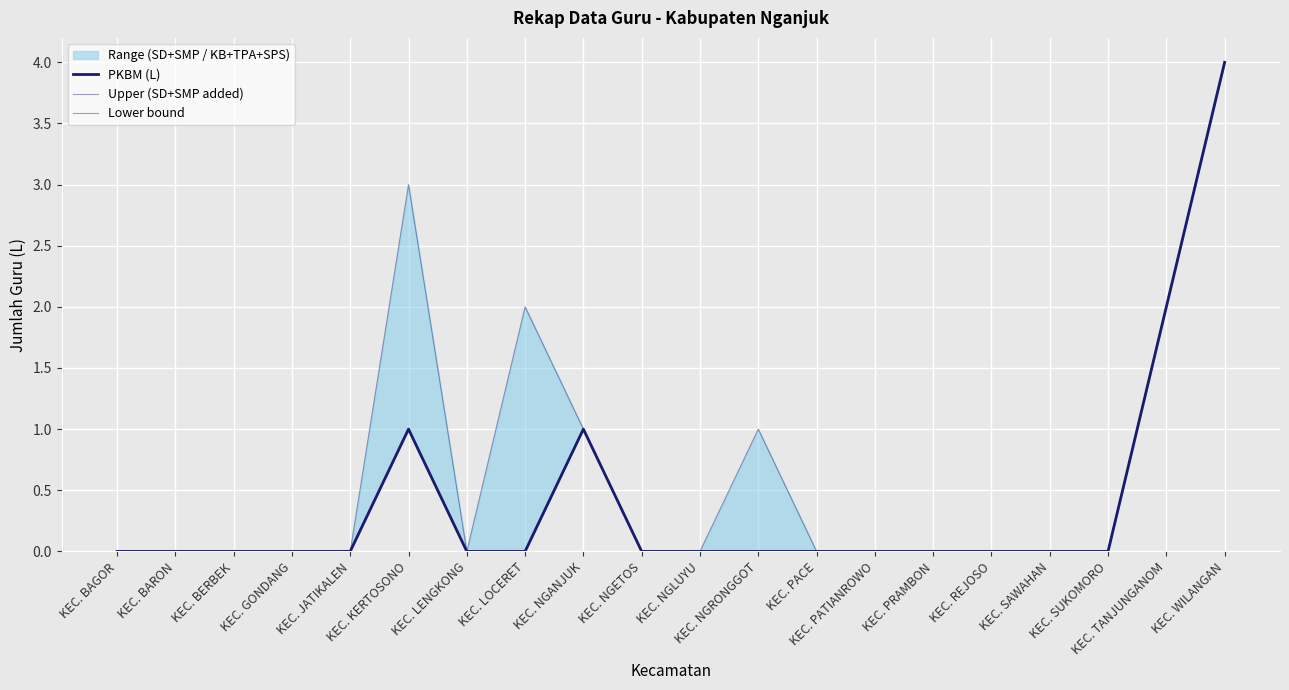

What is the highest value of the Lower bound series?

4